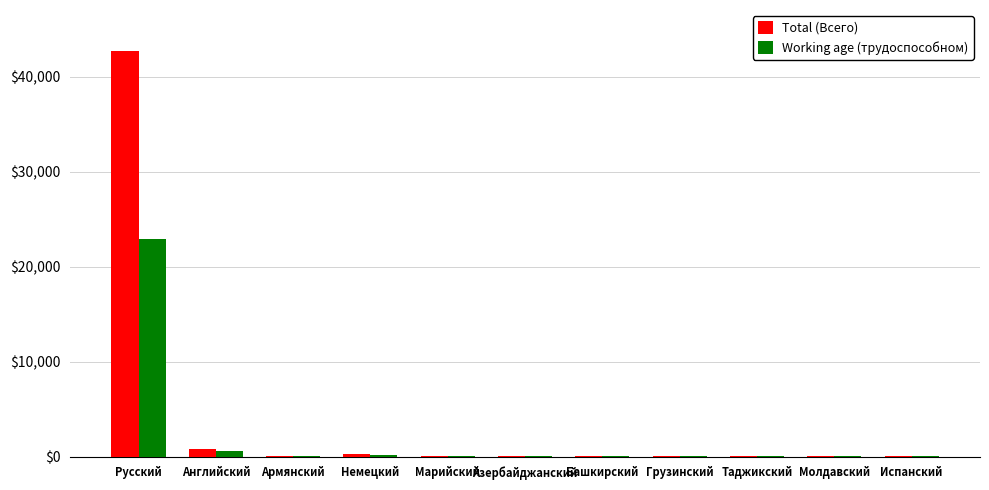

Read the Total (Всего) value at Грузинский.

15